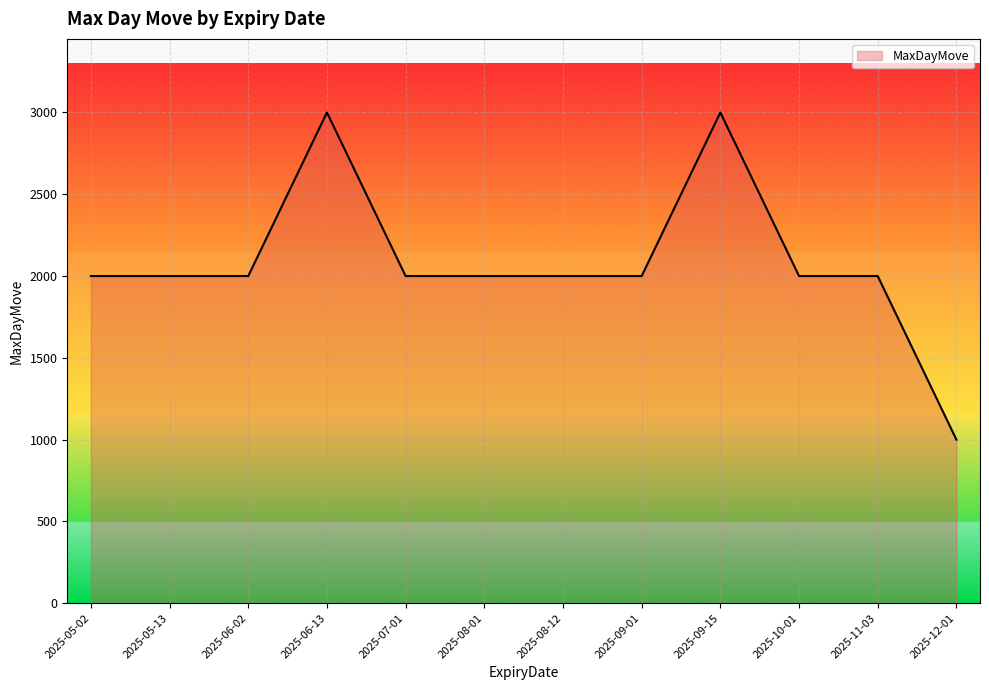

What is the smallest value displayed?

1000